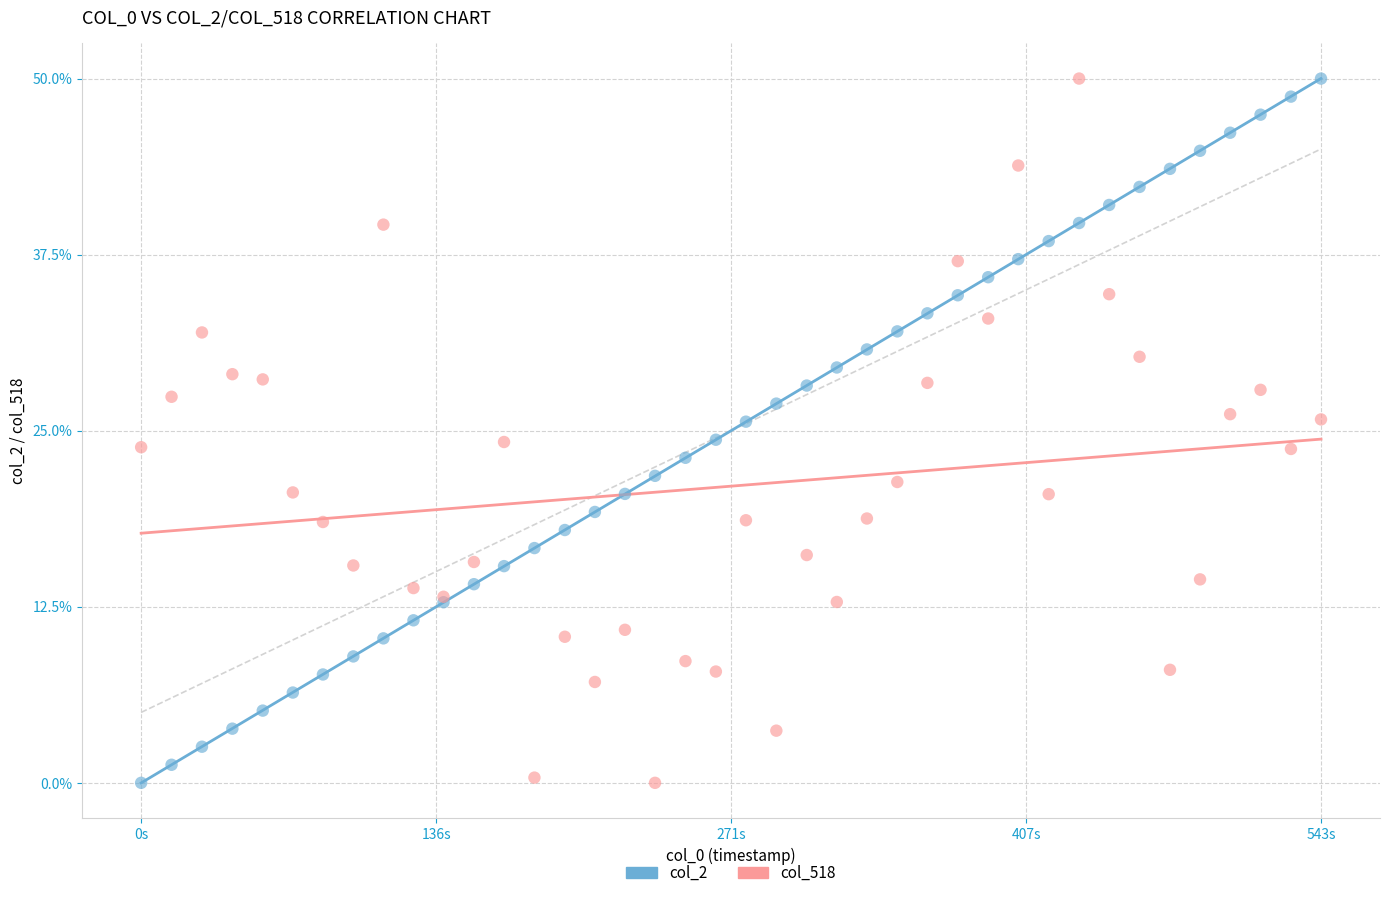

What is the X range (max minus min) for the scatter plot?

542.6